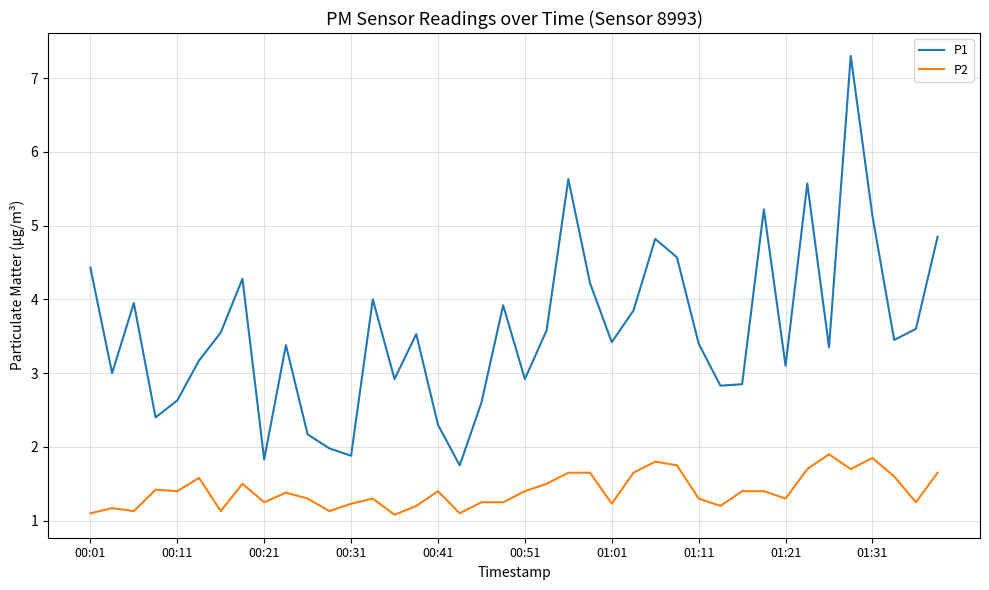

List the series in order of their overall mean, highest first.

P1, P2